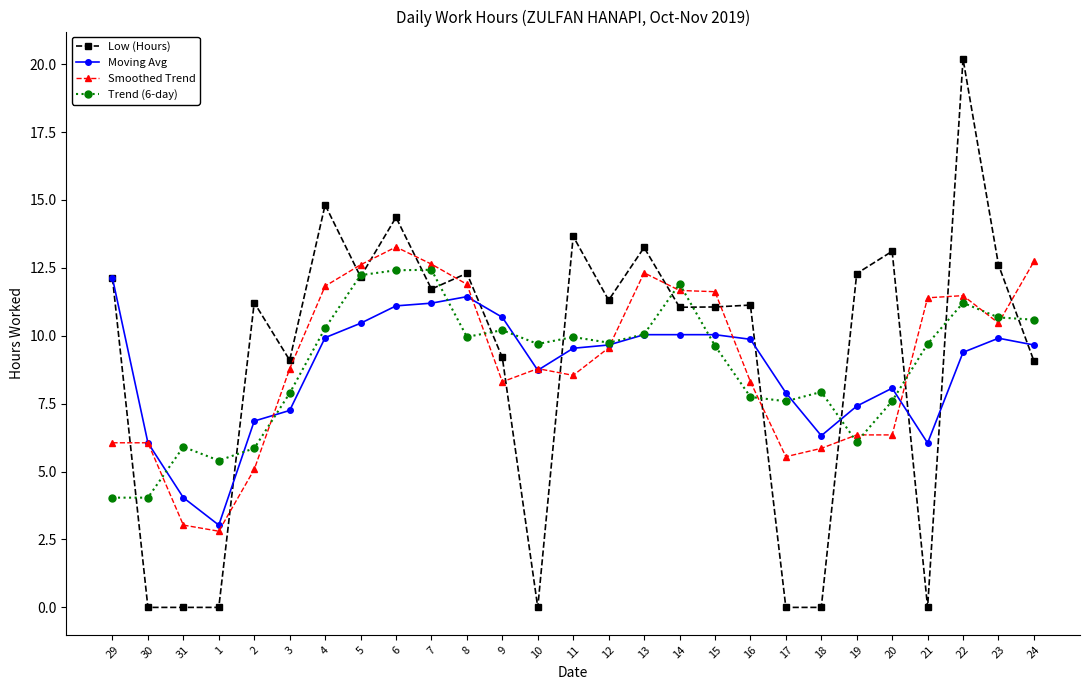

Rank the series by their average value, from highest to lowest.

Low (Hours), Smoothed Trend, Trend (6-day), Moving Avg